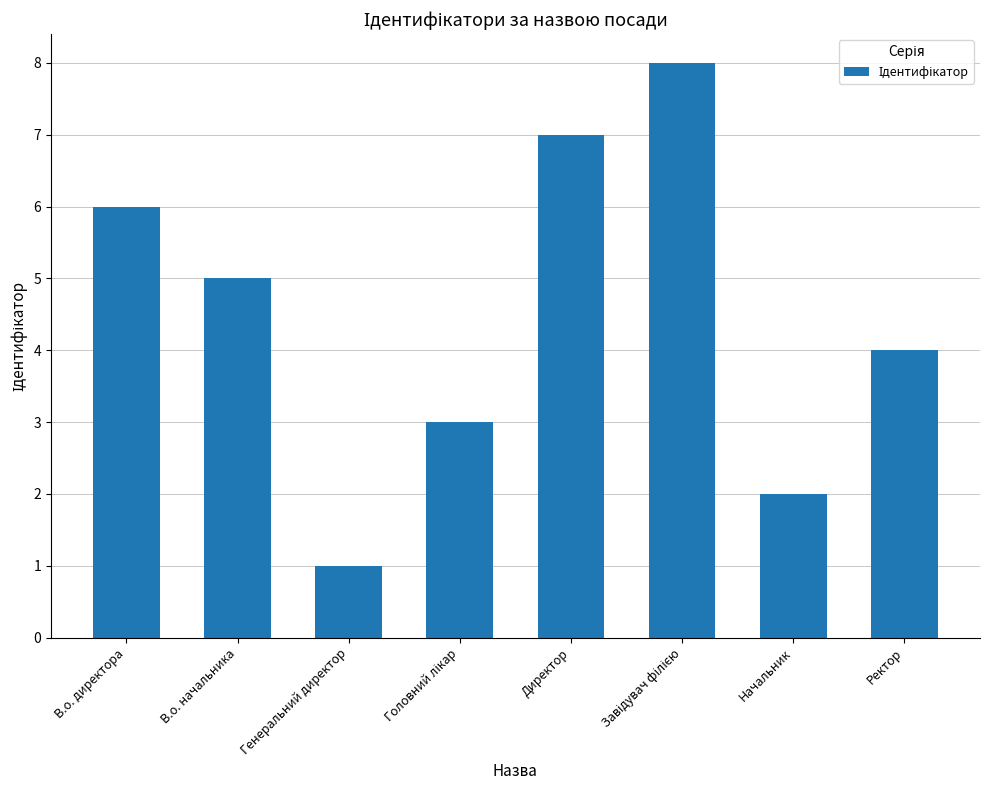

Are the bars horizontal?

No